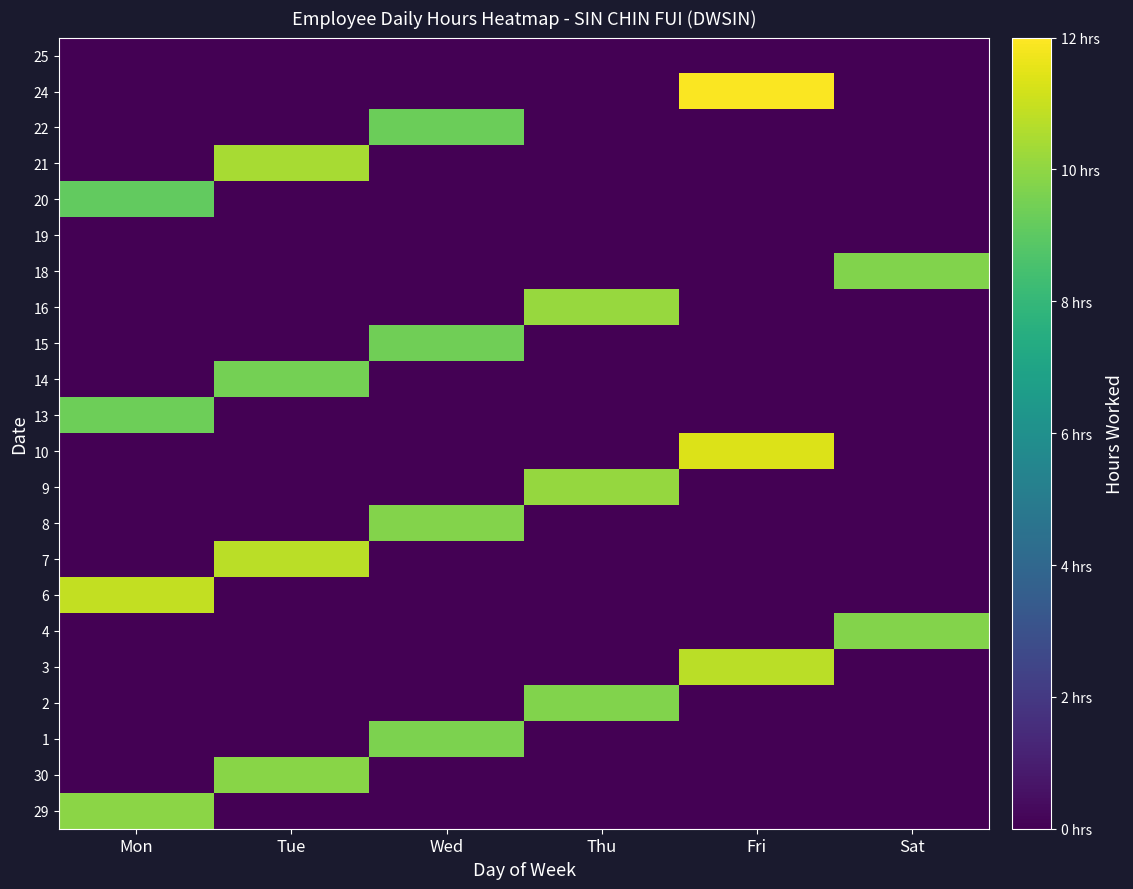

Reading right to left, list all the values displayed in this chart.

29: Sat=0.0	Fri=0.0	Thu=0.0	Wed=0.0	Tue=0.0	Mon=9.9
30: Sat=0.0	Fri=0.0	Thu=0.0	Wed=0.0	Tue=9.9	Mon=0.0
1: Sat=0.0	Fri=0.0	Thu=0.0	Wed=9.7	Tue=0.0	Mon=0.0
2: Sat=0.0	Fri=0.0	Thu=9.7	Wed=0.0	Tue=0.0	Mon=0.0
3: Sat=0.0	Fri=10.7	Thu=0.0	Wed=0.0	Tue=0.0	Mon=0.0
4: Sat=9.8	Fri=0.0	Thu=0.0	Wed=0.0	Tue=0.0	Mon=0.0
6: Sat=0.0	Fri=0.0	Thu=0.0	Wed=0.0	Tue=0.0	Mon=10.9
7: Sat=0.0	Fri=0.0	Thu=0.0	Wed=0.0	Tue=10.7	Mon=0.0
8: Sat=0.0	Fri=0.0	Thu=0.0	Wed=9.8	Tue=0.0	Mon=0.0
9: Sat=0.0	Fri=0.0	Thu=10.1	Wed=0.0	Tue=0.0	Mon=0.0
10: Sat=0.0	Fri=11.4	Thu=0.0	Wed=0.0	Tue=0.0	Mon=0.0
13: Sat=0.0	Fri=0.0	Thu=0.0	Wed=0.0	Tue=0.0	Mon=9.3
14: Sat=0.0	Fri=0.0	Thu=0.0	Wed=0.0	Tue=9.5	Mon=0.0
15: Sat=0.0	Fri=0.0	Thu=0.0	Wed=9.4	Tue=0.0	Mon=0.0
16: Sat=0.0	Fri=0.0	Thu=10.1	Wed=0.0	Tue=0.0	Mon=0.0
18: Sat=9.7	Fri=0.0	Thu=0.0	Wed=0.0	Tue=0.0	Mon=0.0
19: Sat=0.0	Fri=0.0	Thu=0.0	Wed=0.0	Tue=0.0	Mon=0.0
20: Sat=0.0	Fri=0.0	Thu=0.0	Wed=0.0	Tue=0.0	Mon=9.1
21: Sat=0.0	Fri=0.0	Thu=0.0	Wed=0.0	Tue=10.4	Mon=0.0
22: Sat=0.0	Fri=0.0	Thu=0.0	Wed=9.3	Tue=0.0	Mon=0.0
24: Sat=0.0	Fri=11.9	Thu=0.0	Wed=0.0	Tue=0.0	Mon=0.0
25: Sat=0.0	Fri=0.0	Thu=0.0	Wed=0.0	Tue=0.0	Mon=0.0